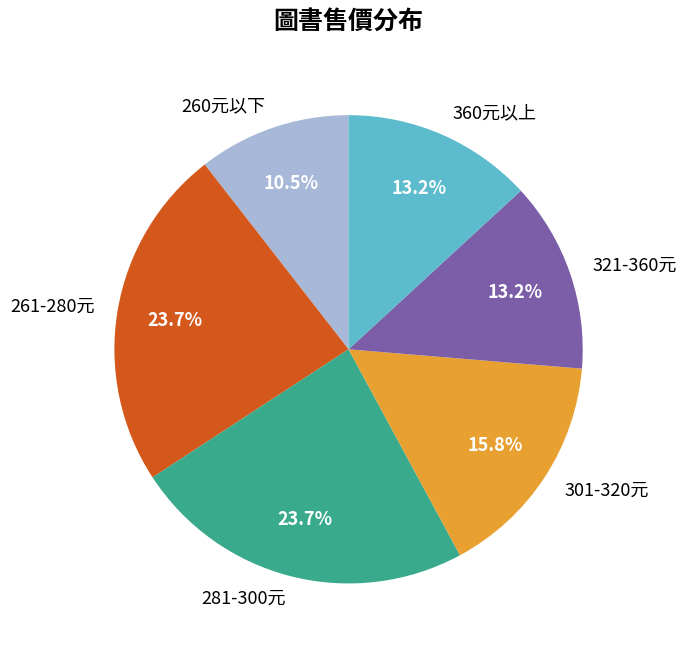

What percentage is NOT represented by 321-360元?

86.8%